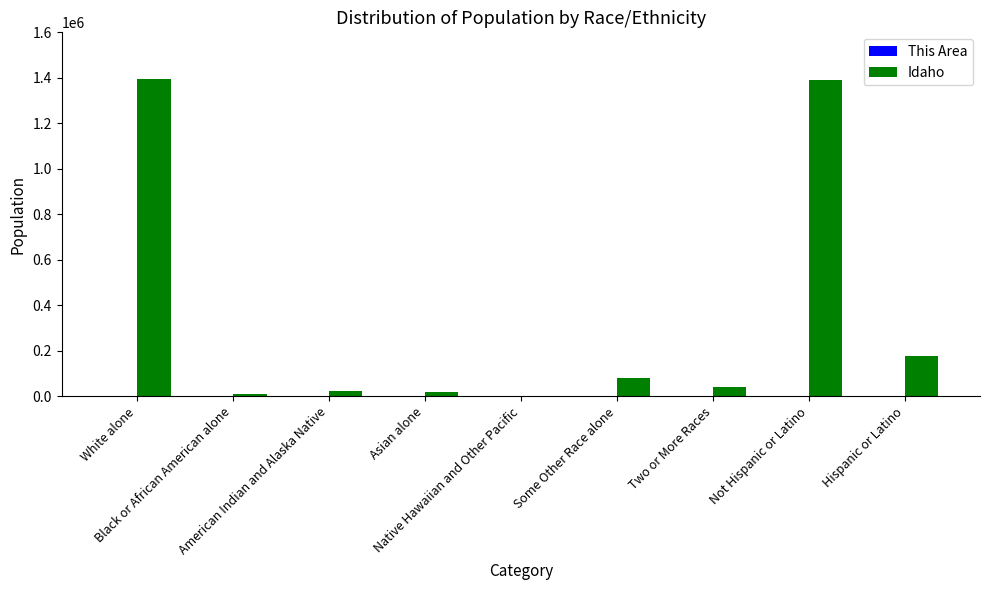

What is the highest value of the Idaho series?

1396487